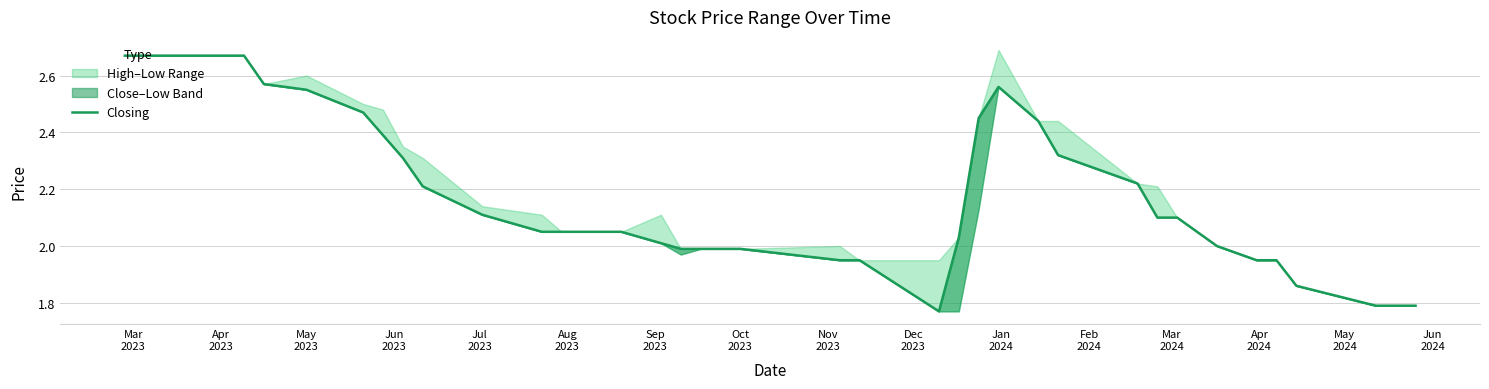

Is it true that the value at May
2024 is 3.0?

False